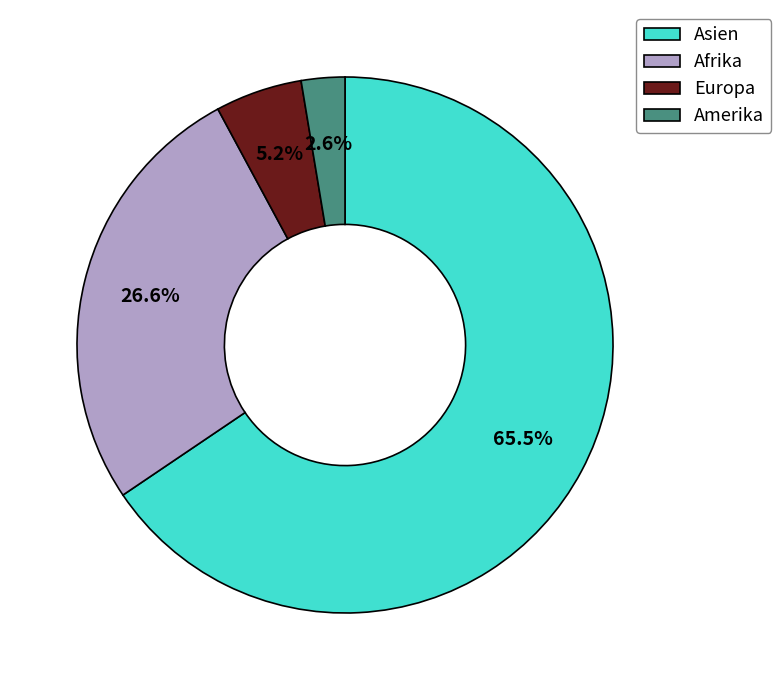

Which category has the smallest portion of the pie?

Amerika